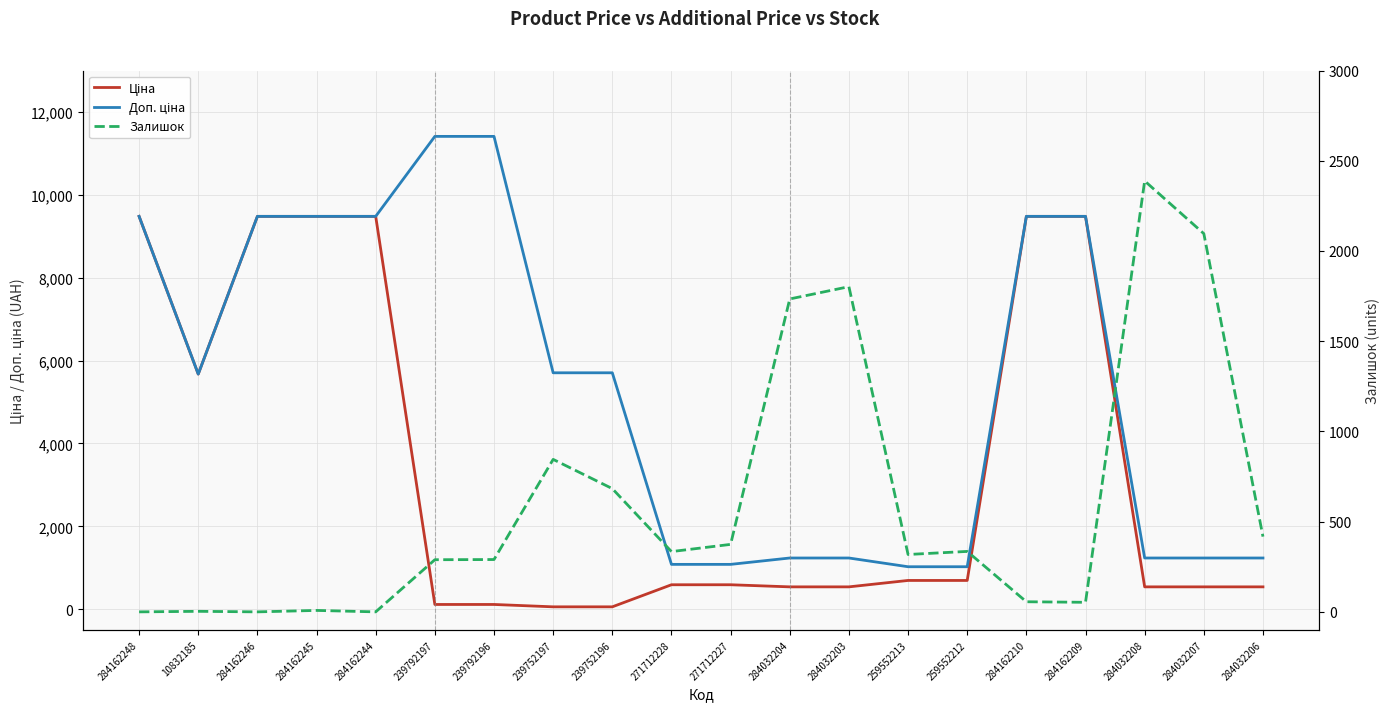

Reading left to right, list all the values displayed in this chart.

Ціна: 284162248=9480.1	10832185=5673.8	284162246=9480.1	284162245=9480.1	284162244=9480.1	239792197=114.1	239792196=114.1	239752197=57.0	239752196=57.0	271712228=589.9	271712227=589.9	284032204=539.0	284032203=539.0	259552213=693.7	259552212=693.7	284162210=9480.1	284162209=9480.1	284032208=539.0	284032207=539.0	284032206=539.0
Доп. ціна: 284162248=9480.1	10832185=5673.8	284162246=9480.1	284162245=9480.1	284162244=9480.1	239792197=11410.0	239792196=11410.0	239752197=5705.0	239752196=5705.0	271712228=1081.7	271712227=1081.7	284032204=1235.4	284032203=1235.4	259552213=1024.6	259552212=1024.6	284162210=9480.1	284162209=9480.1	284032208=1235.4	284032207=1235.4	284032206=1235.4
Залишок: 284162248=0.0	10832185=3.0	284162246=0.0	284162245=8.0	284162244=0.0	239792197=289.0	239792196=290.0	239752197=845.0	239752196=683.0	271712228=334.0	271712227=374.0	284032204=1734.0	284032203=1802.0	259552213=318.0	259552212=335.0	284162210=56.0	284162209=53.0	284032208=2388.0	284032207=2096.0	284032206=417.0